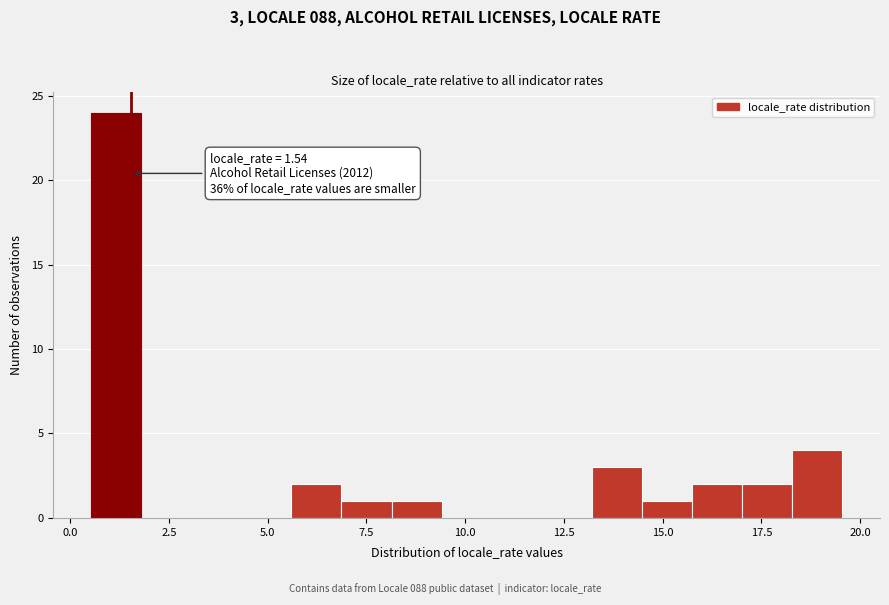

Read against the x-axis, roughly where is the centre of the tallest bar?

1.0